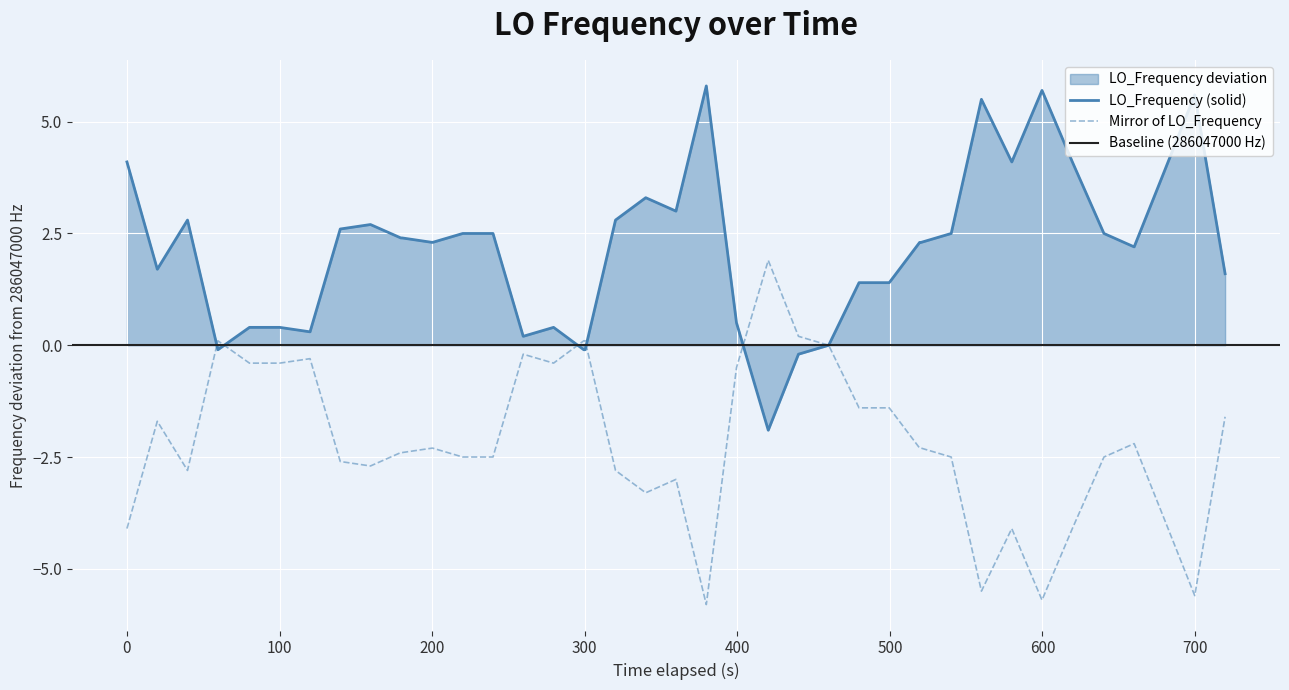

How many points are higher than both their immediate neighbors (excluding endpoints)?

8